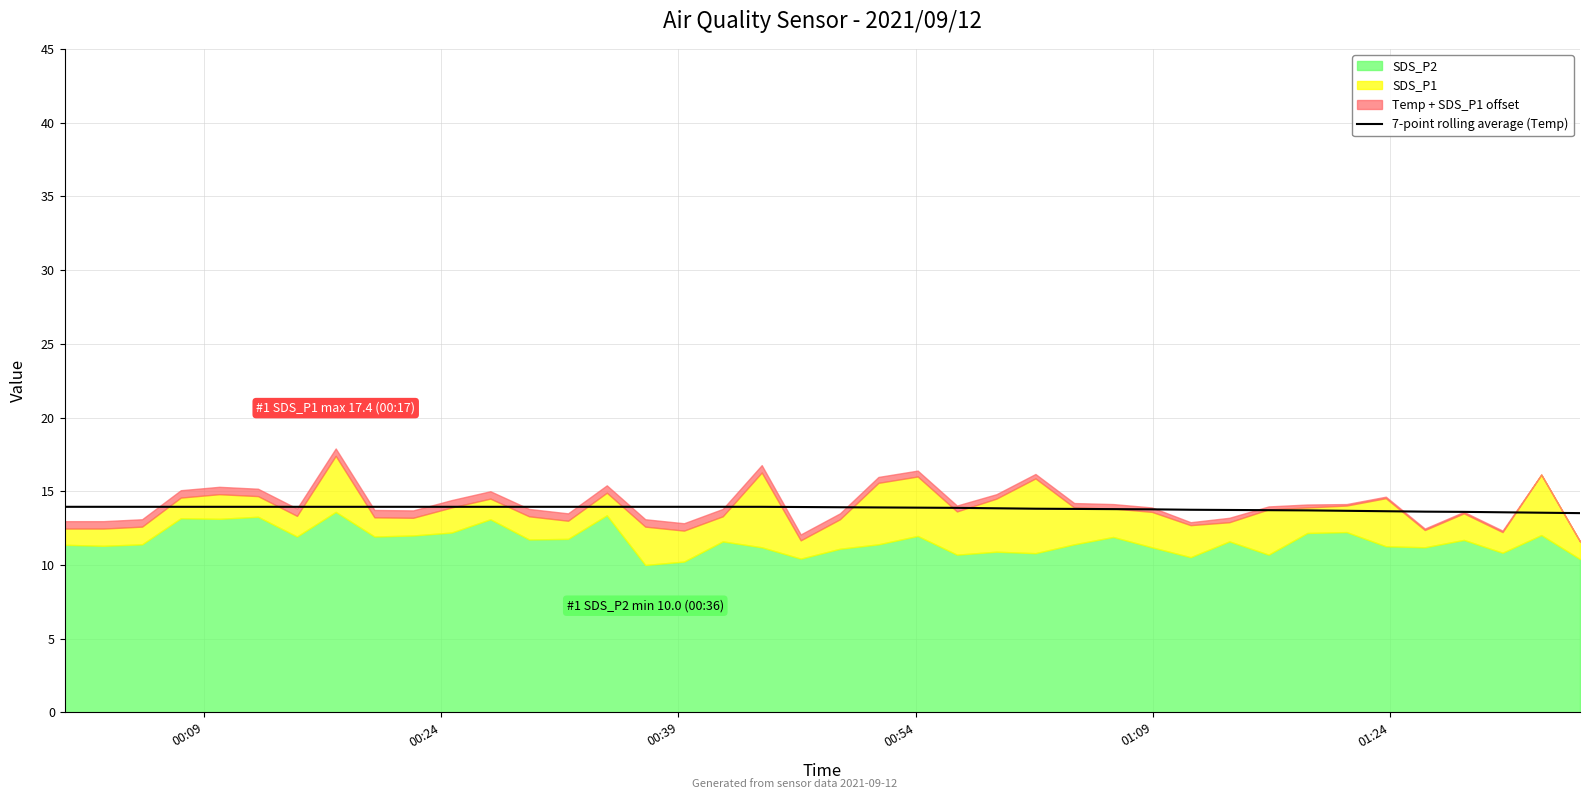

What is the minimum value for 7-point rolling average (Temp)?

13.5